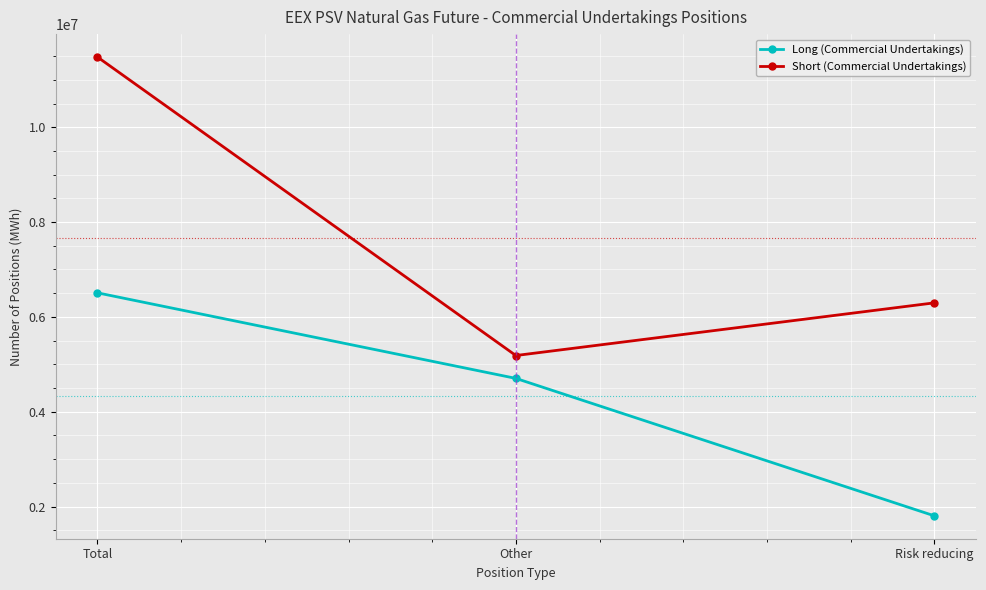

Which series has the largest total across all categories?

Short (Commercial Undertakings)